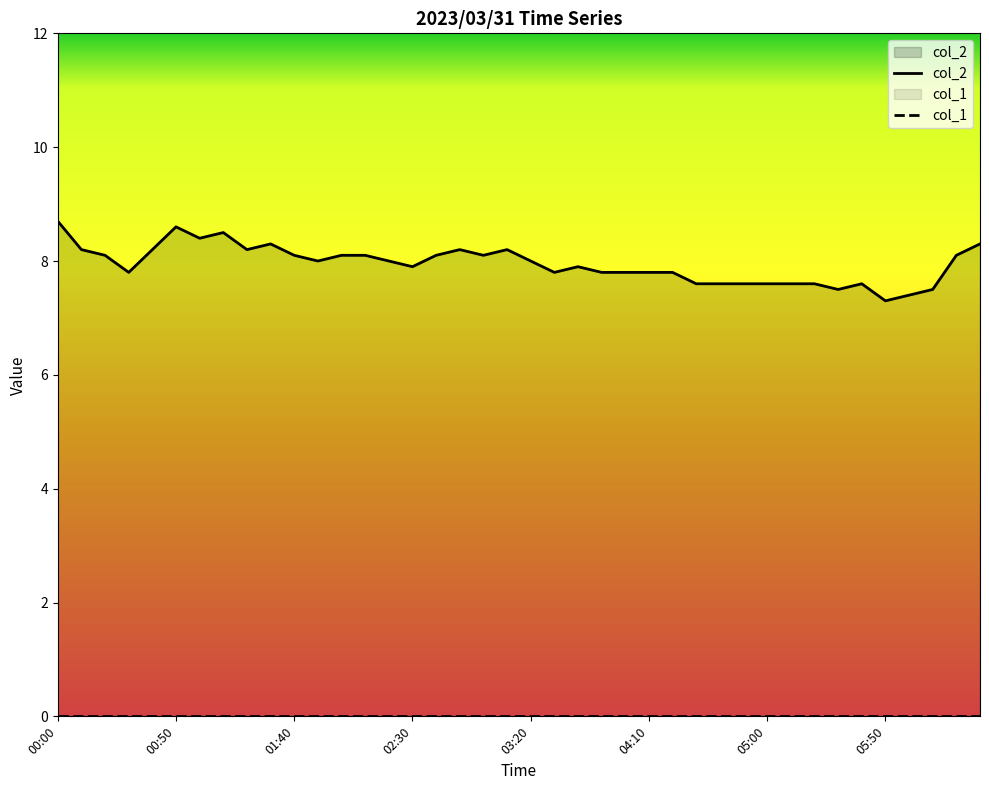

Which series has the largest range (max minus min)?

col_2